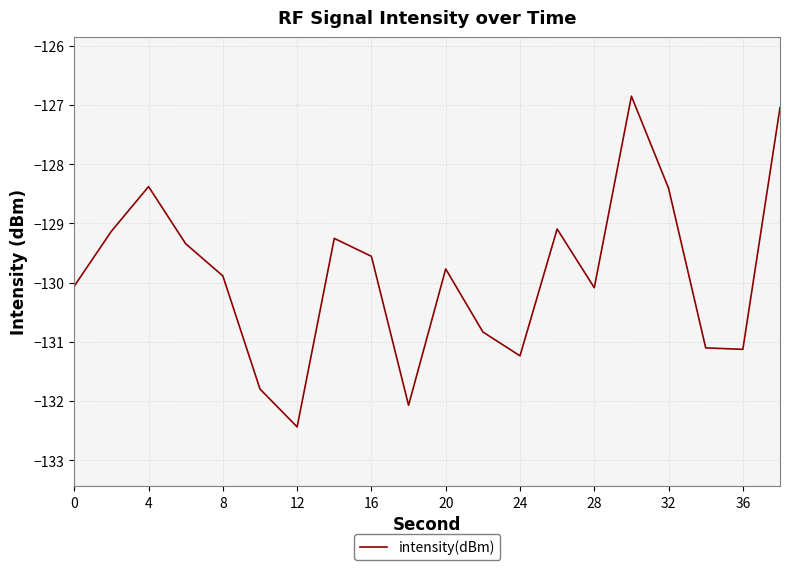

How many values are below -129?

16